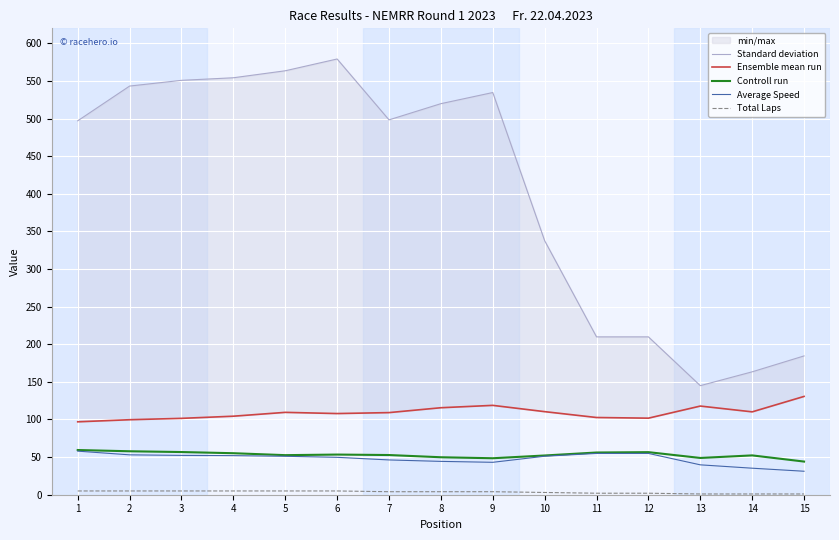

True or false: Controll run and Total Laps cross at least once.

False